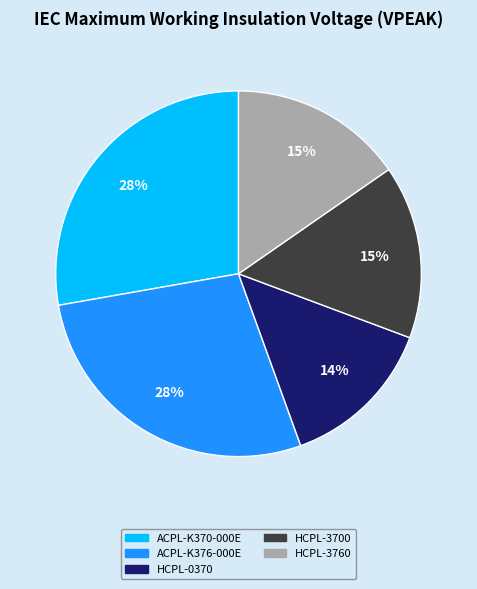

Is there any slice that represents more than half of the pie?

No